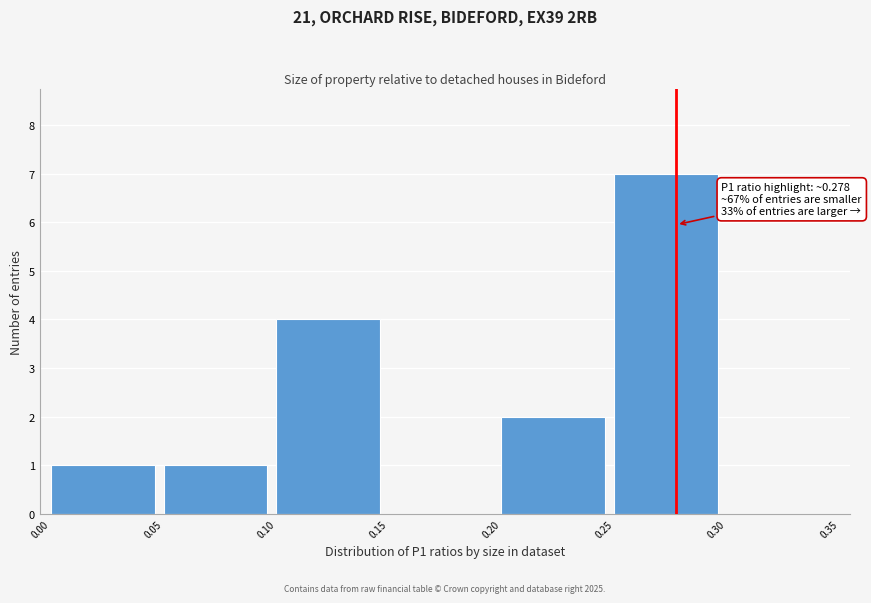

Over which range of the x-axis is the bar tallest?

0.25 to 0.30